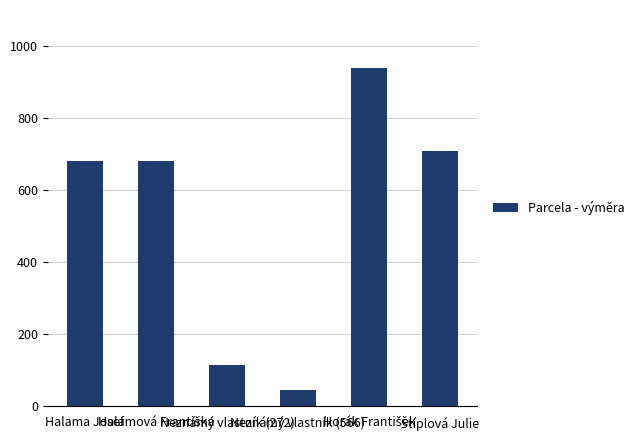

Does the chart contain any negative values?

No